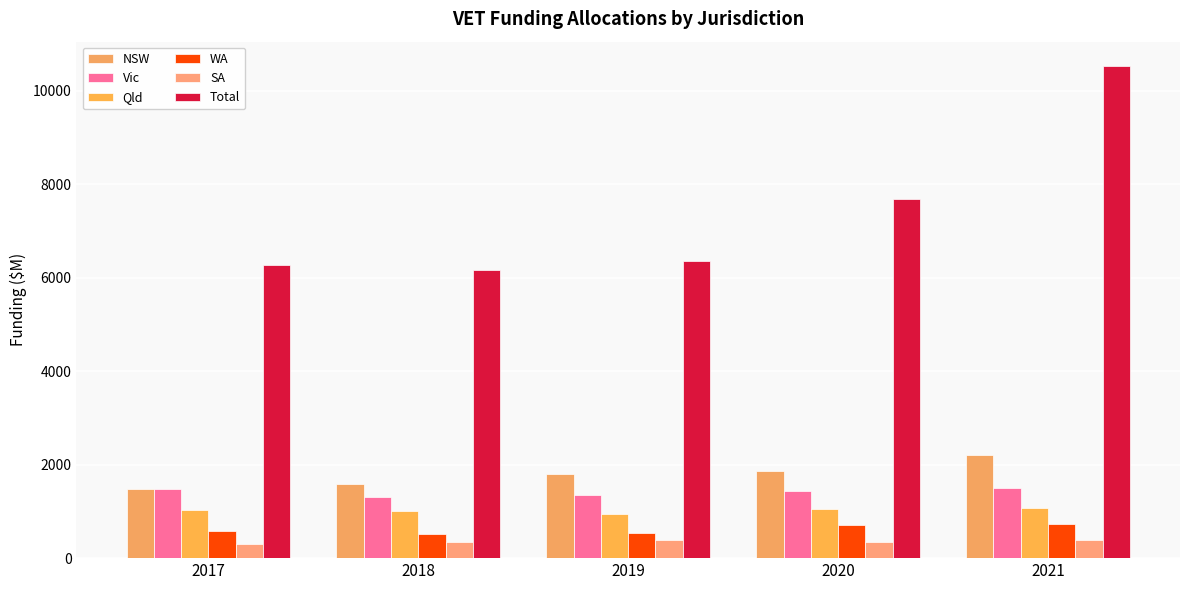

Count the number of categories in the chart.

5